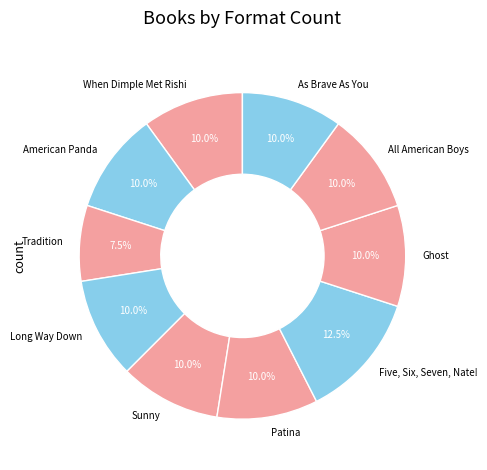

What is the ratio of the value at As Brave As You to the value at All American Boys?

1.0